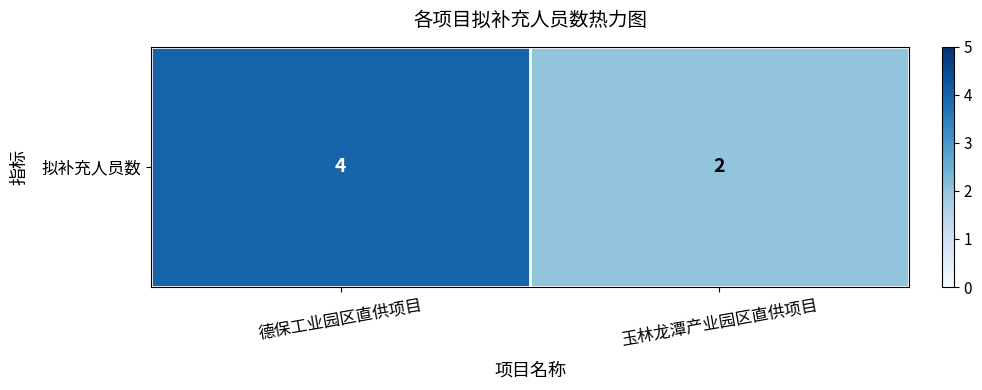

List the labels in order of value, smallest first.

玉林龙潭产业园区直供项目, 德保工业园区直供项目